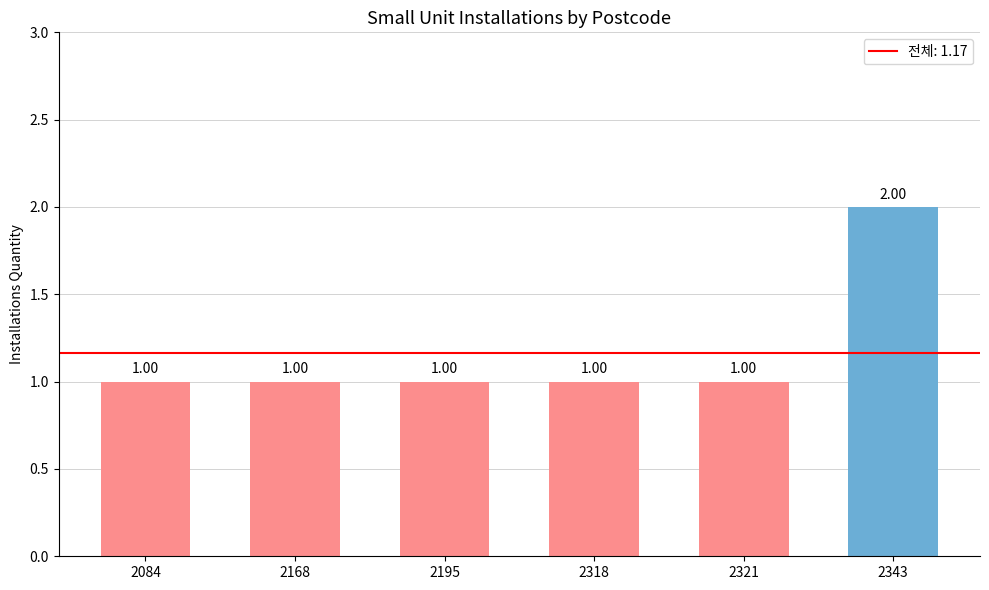

Count the values in the range 1 to 2.

6